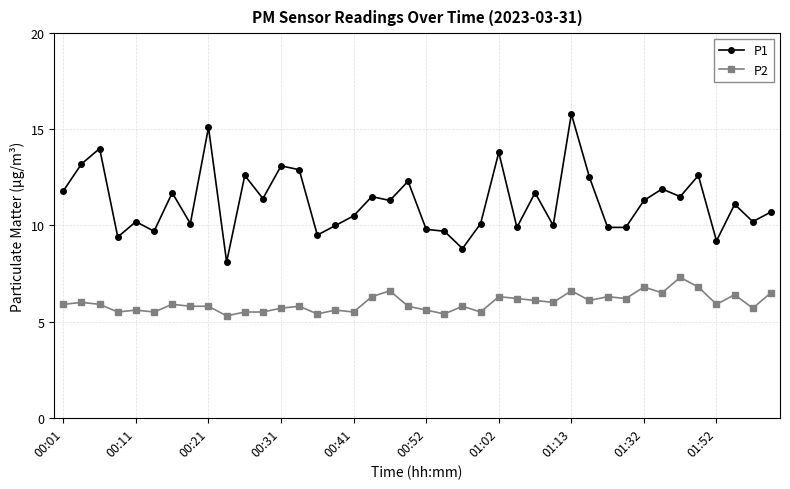

What is the difference between the maximum and minimum values in the P1 series?

7.7